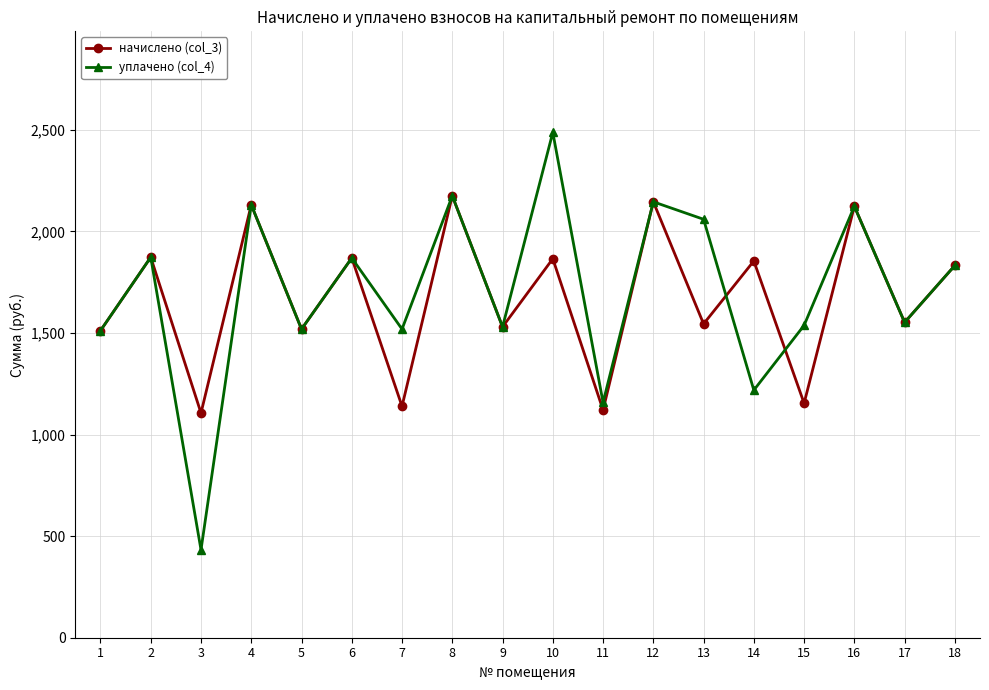

At how many categories does at least one series exceed 2028?

6